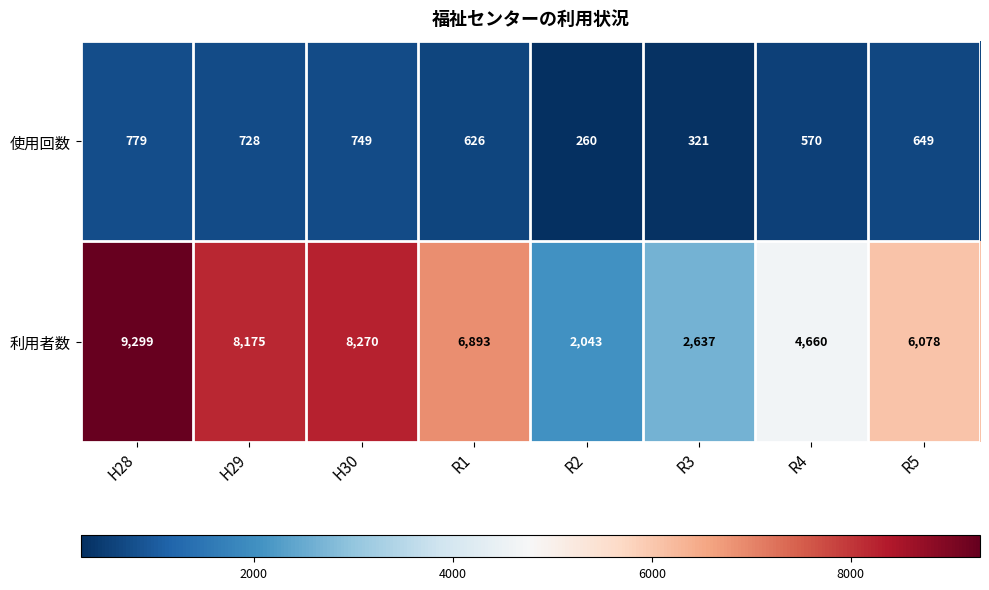

Reading left to right, list all the values displayed in this chart.

使用回数: 779	728	749	626	260	321	570	649
利用者数: 9299	8175	8270	6893	2043	2637	4660	6078